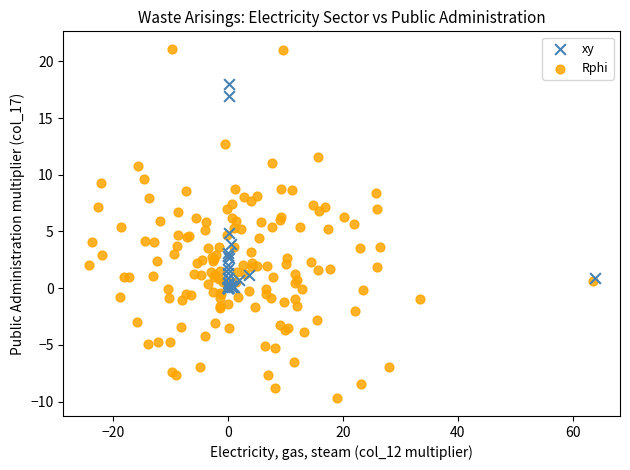

Which series has the largest Y range (max minus min)?

Rphi